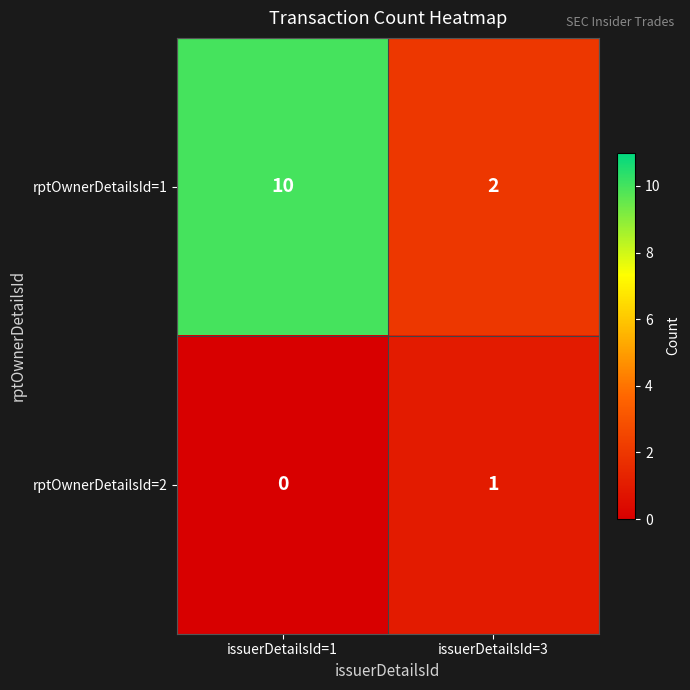

Which series has the largest range (max minus min)?

rptOwnerDetailsId=1